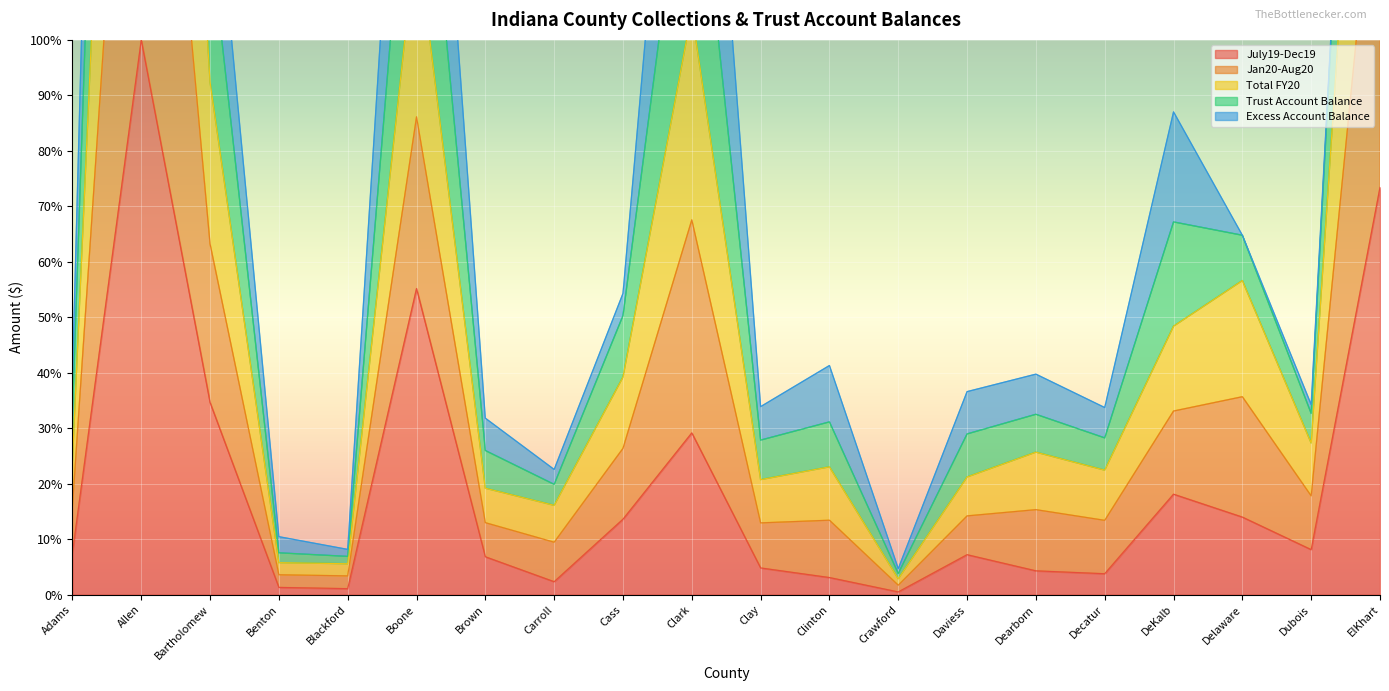

At how many categories does at least one series exceed 378?

1